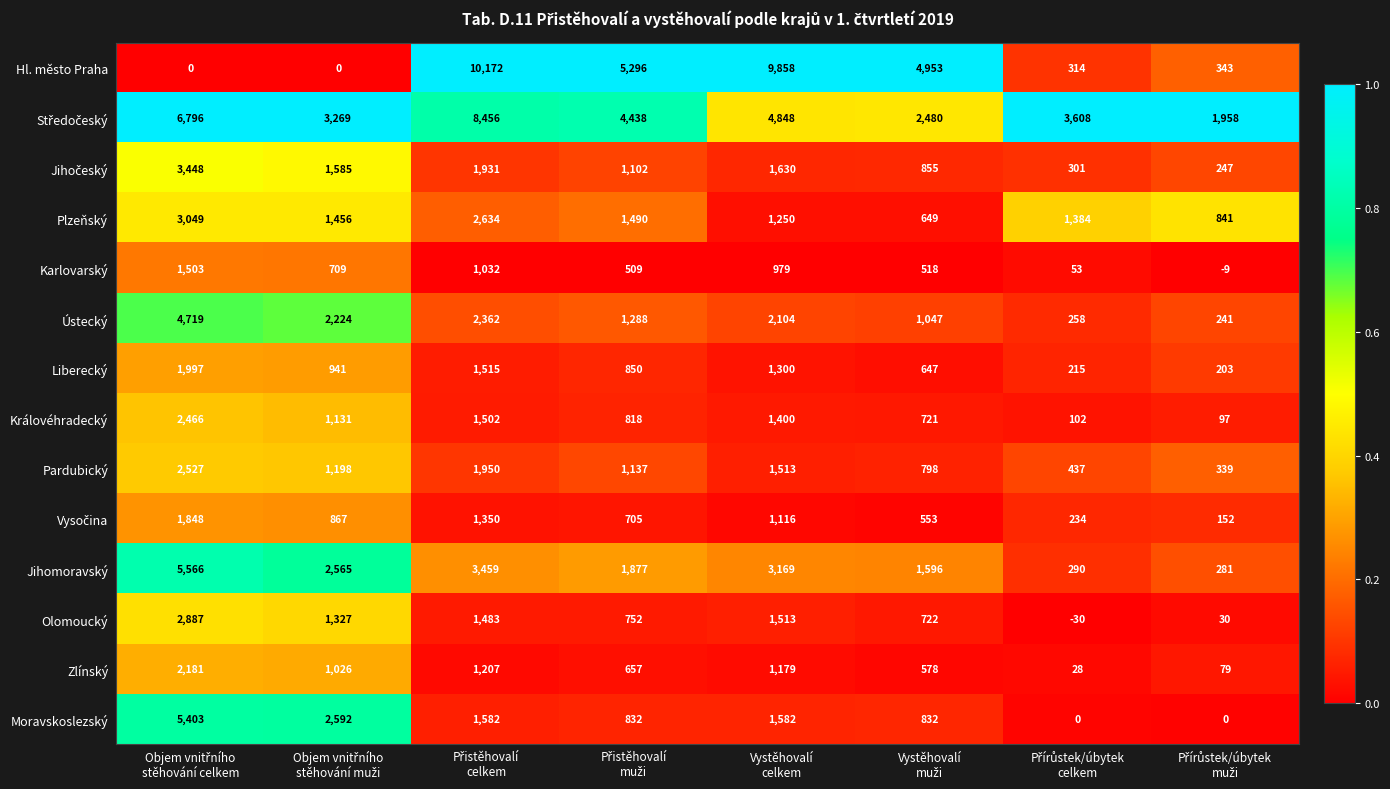

What is the greatest value displayed?

10172